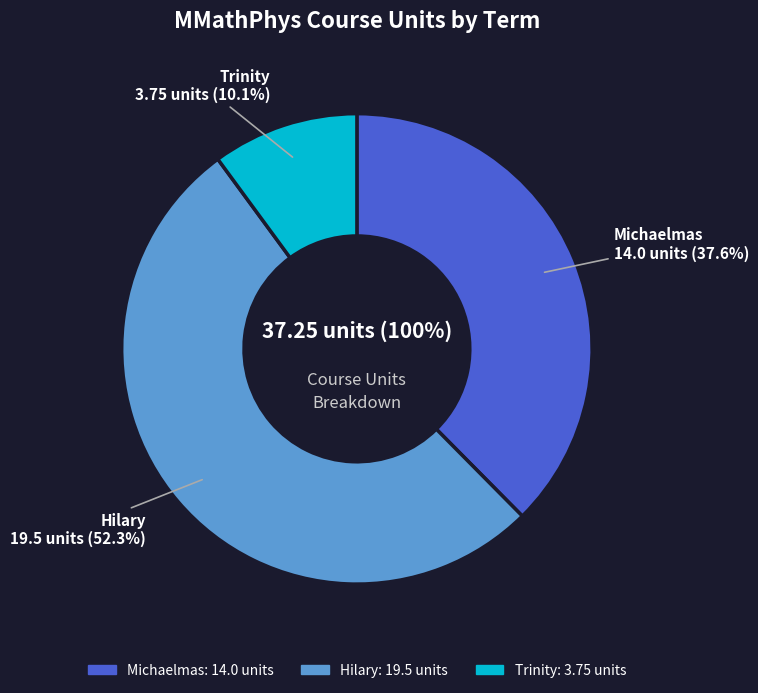

Does any single category account for the majority?

No